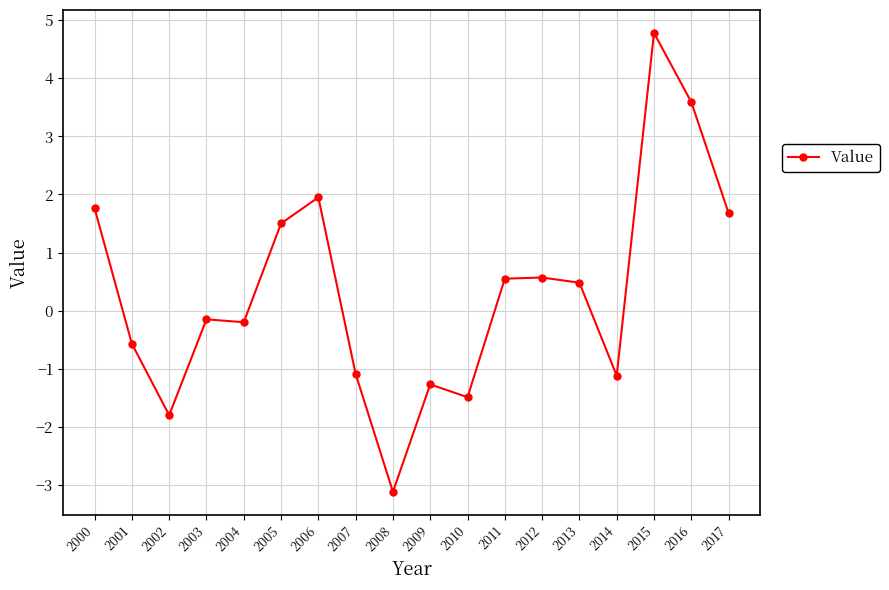

What is the value of the 11th point from the left?

-1.5